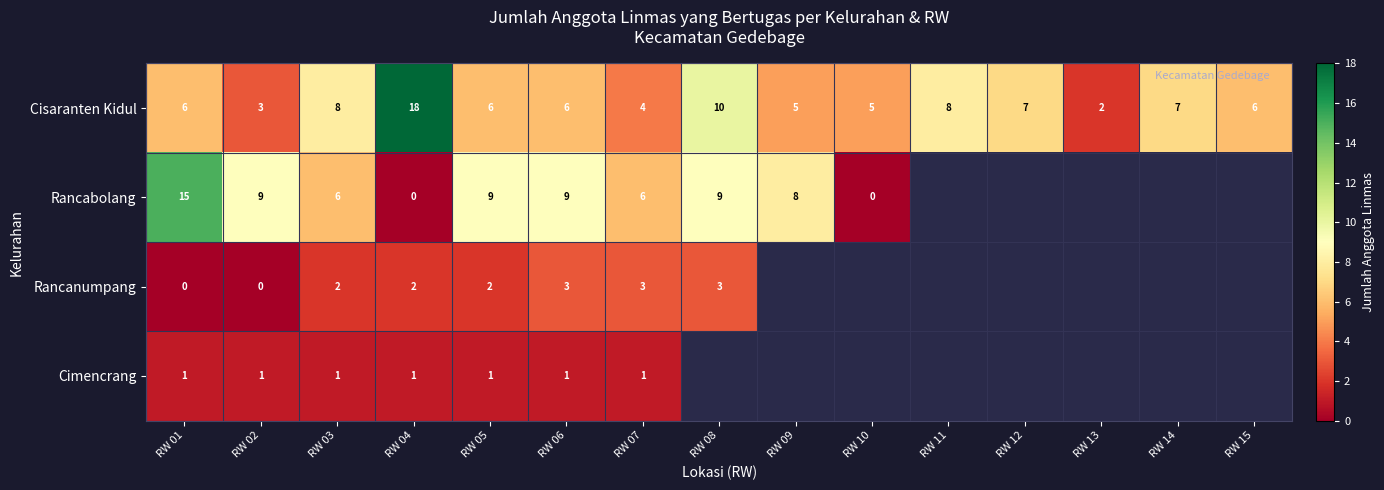

What is the difference between the maximum and minimum values in the Cisaranten Kidul series?

16